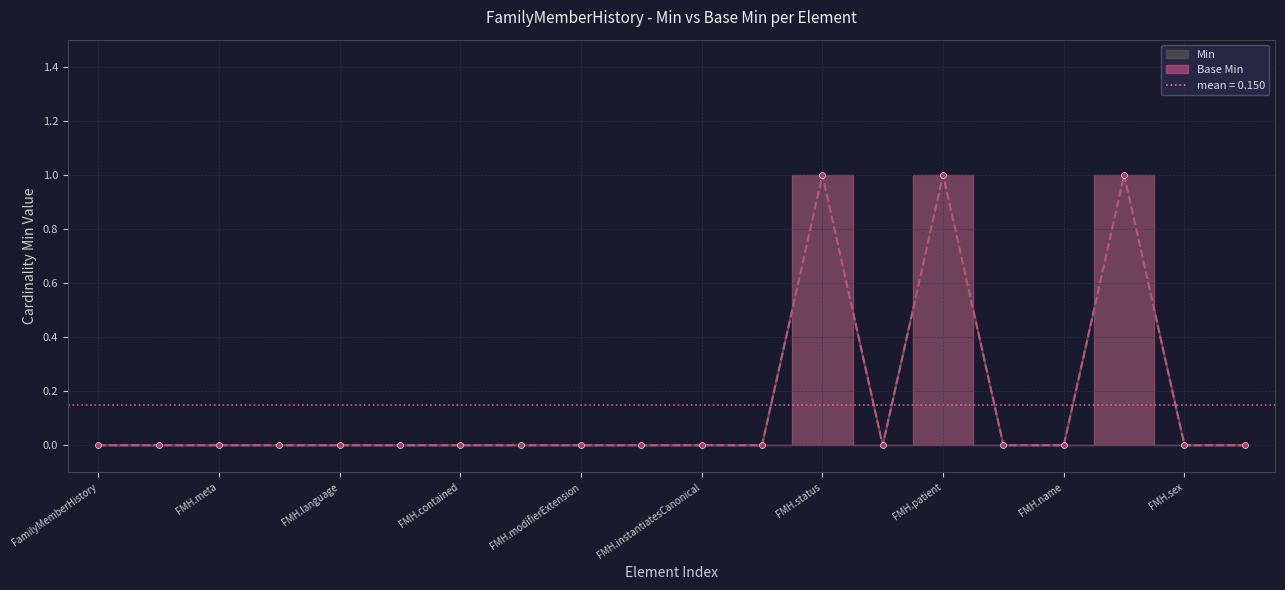

Which series has the largest total across all categories?

Min